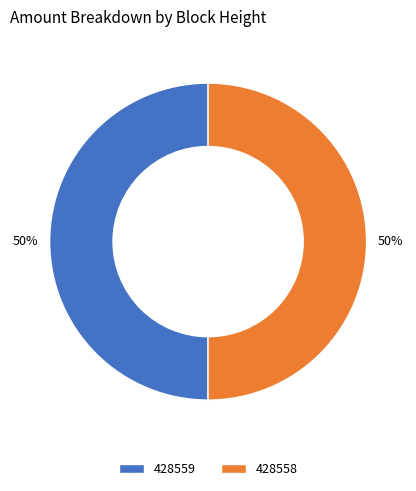

Is the sum of 428558 and 428559 greater than half?

Yes